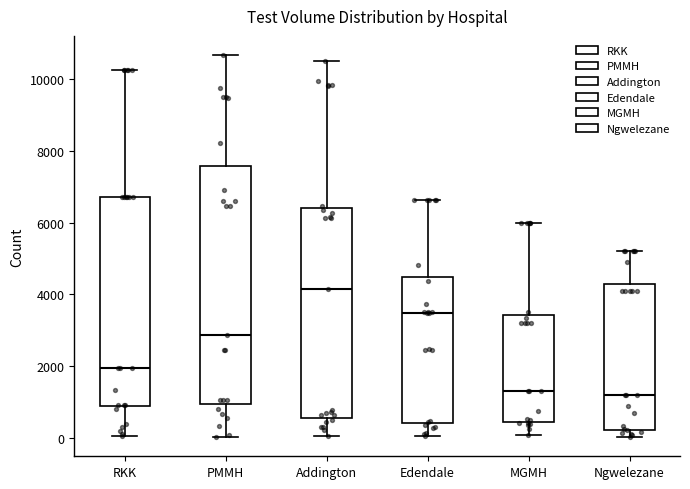

Reading left to right, read every box against the y-axis: the position of its median line, the range the box covers, and the ends of its whiskers. The values are not printed on the chart, so give them approximately, as read against the axis.

RKK: median 2000, box 800 to 6800, whiskers 0 to 10200
PMMH: median 2800, box 1000 to 7600, whiskers 0 to 10600
Addington: median 4200, box 600 to 6400, whiskers 0 to 10400
Edendale: median 3400, box 400 to 4400, whiskers 0 to 6600
MGMH: median 1400, box 400 to 3400, whiskers 0 to 6000
Ngwelezane: median 1200, box 200 to 4400, whiskers 0 to 5200